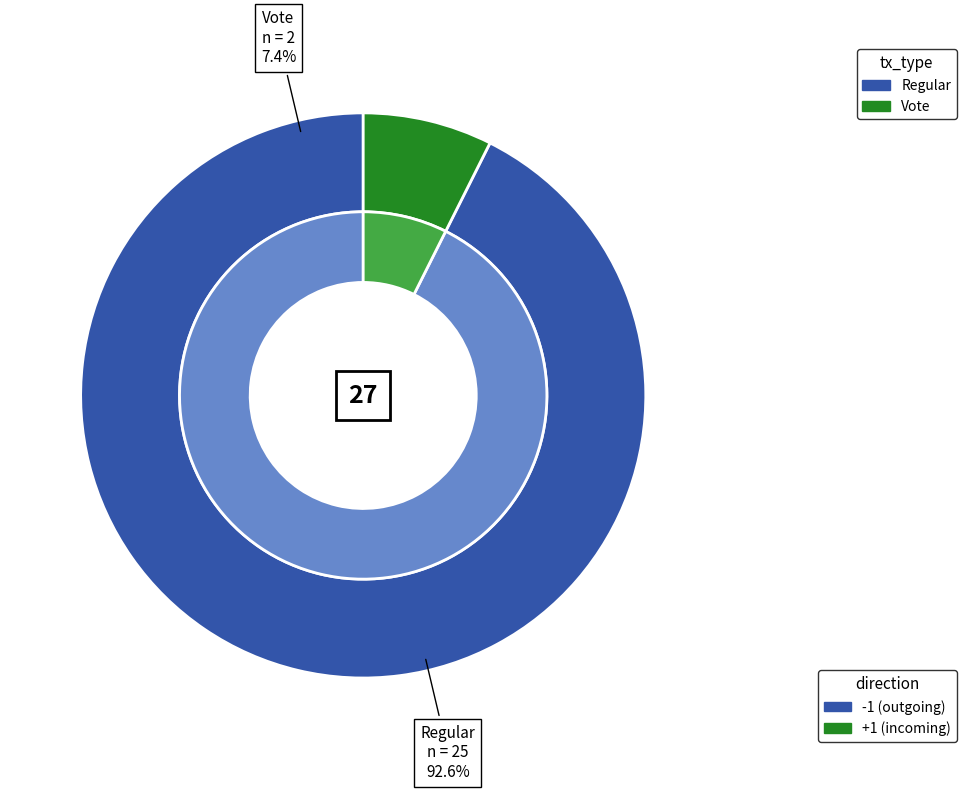

Which category has the smallest portion of the pie?

Vote